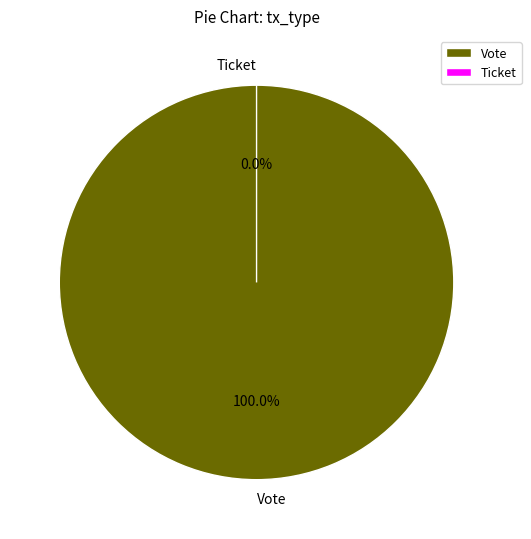

How many segments does this pie chart have?

2